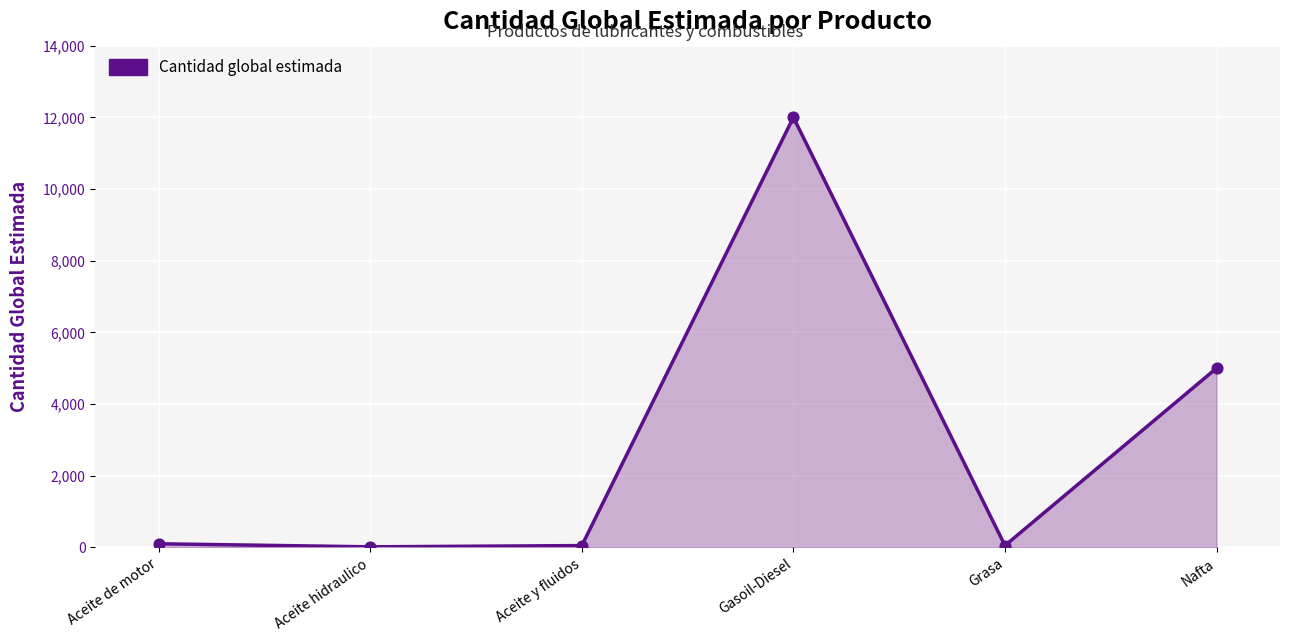

Approximately how many times larger is the value at Nafta compared to Grasa?

100.0